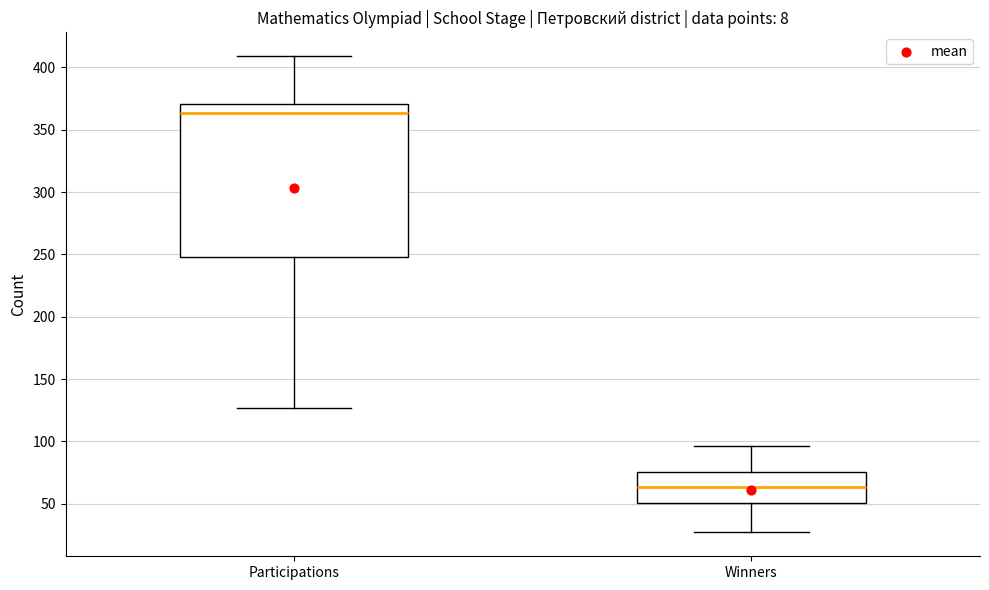

Comparing the boxes themselves (not the whiskers), which one is the tallest?

Participations